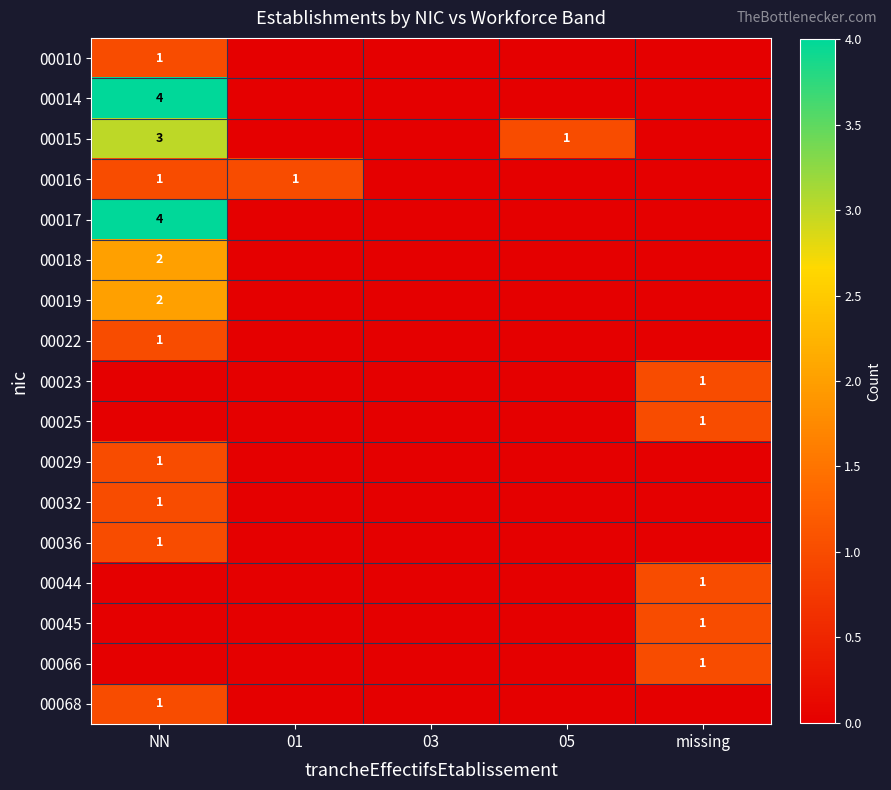

The value of 00029 at NN is 1. True or false?

True